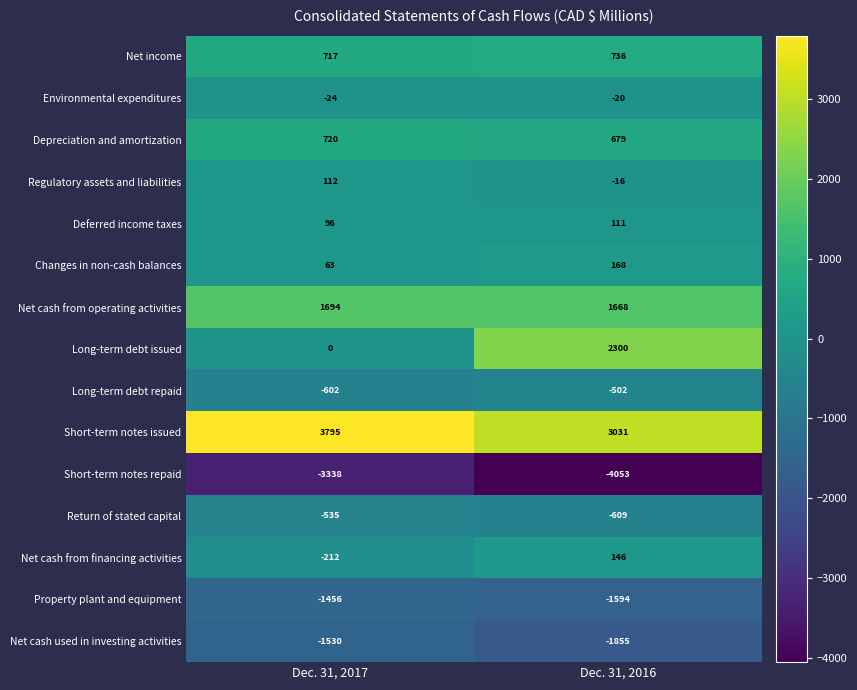

What is the sum of the Net income values at Dec. 31, 2016 and Dec. 31, 2017?

1453